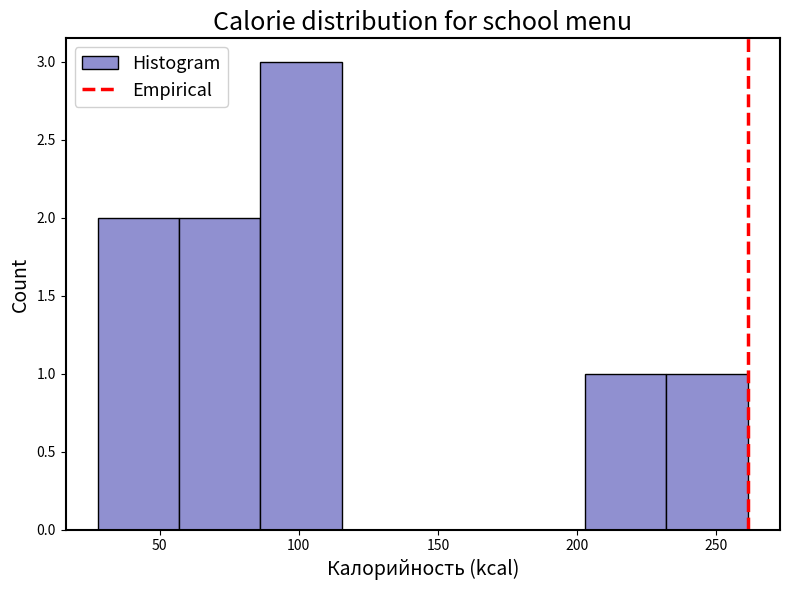

What is the height of the bar covering 30 to 55 on the x-axis? Neither the bar edges nor the heights are printed on the chart, so give them approximately, as read against the axes.

2